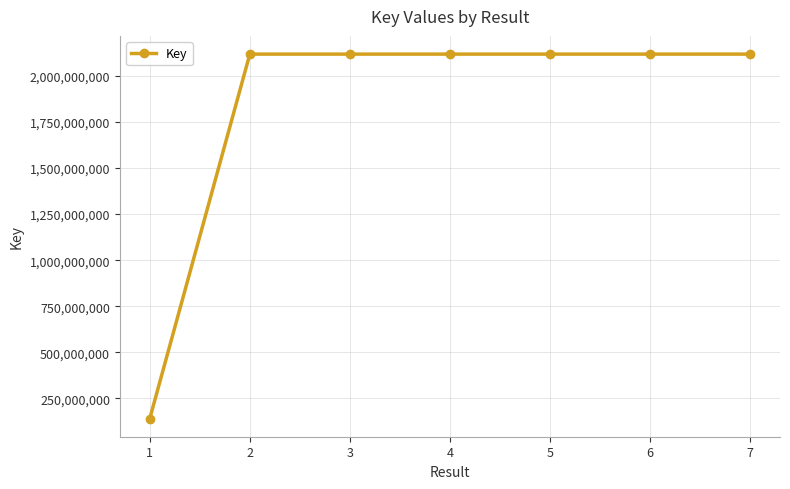

What is the difference between the maximum and second lowest values?

26256